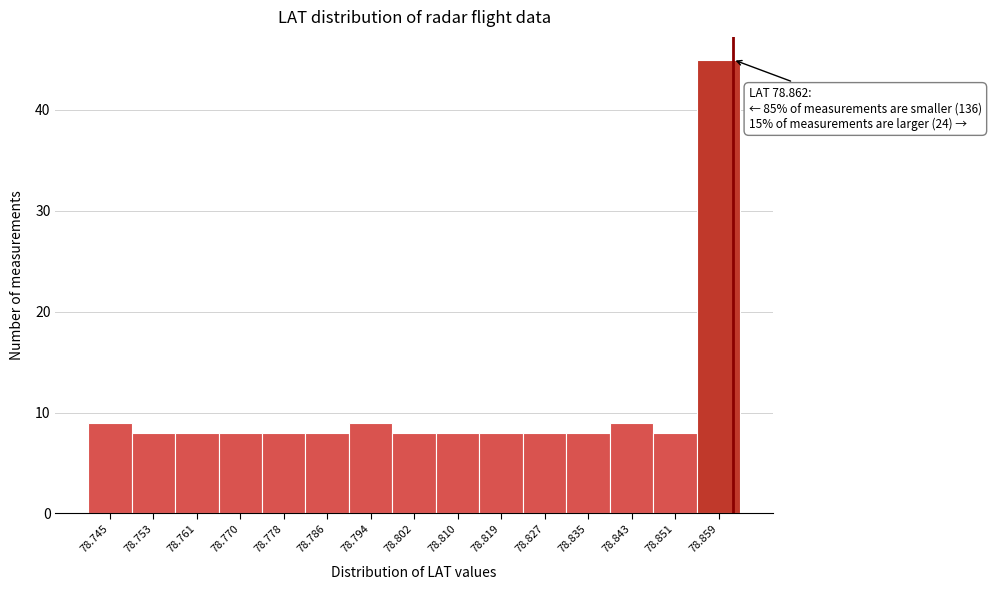

Over which range of the x-axis is the bar tallest?

78.855 to 78.863